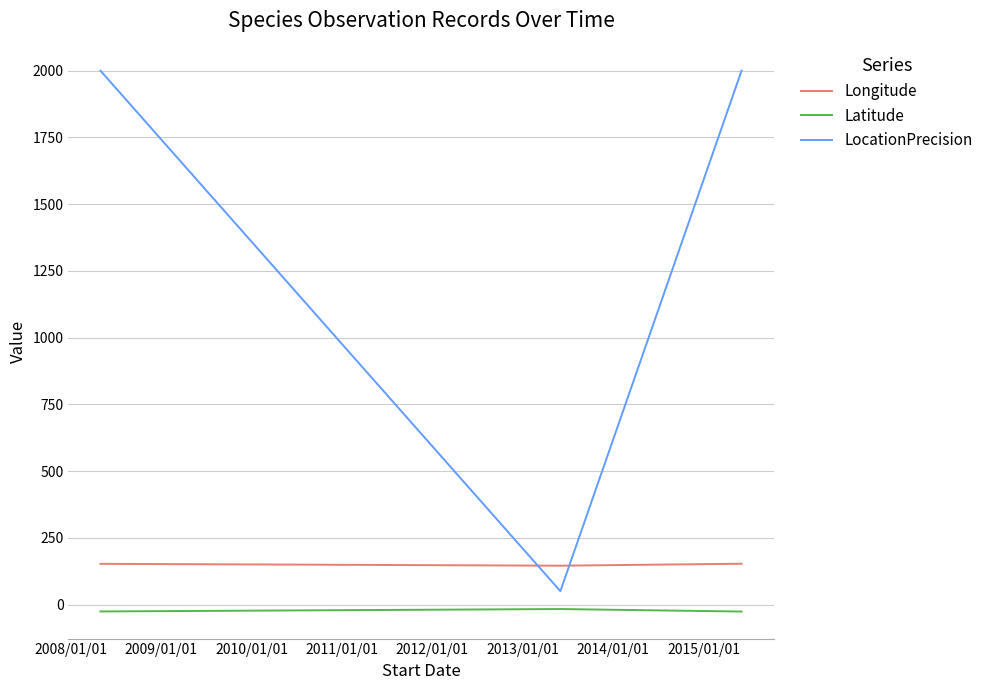

What is the average value of the Latitude series?

-23.1